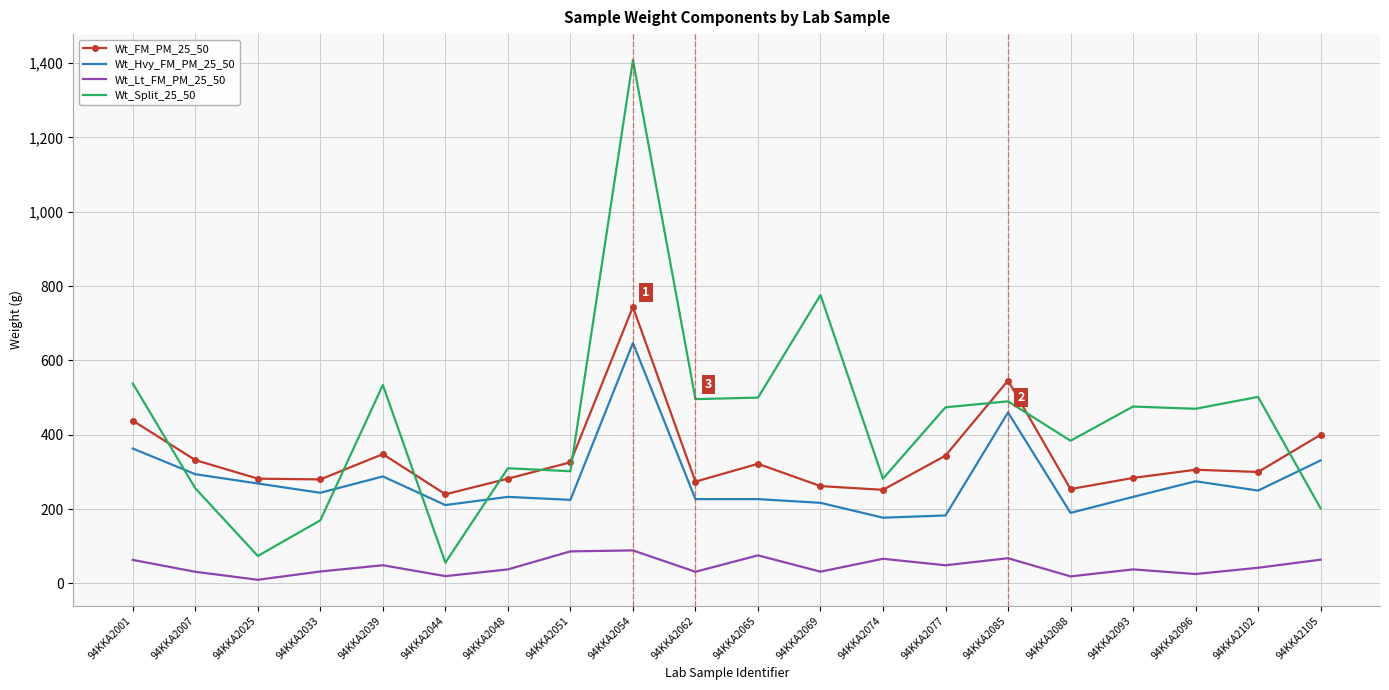

At 94KKA2102, list the series in order from largest to smallest.

Wt_Split_25_50, Wt_FM_PM_25_50, Wt_Hvy_FM_PM_25_50, Wt_Lt_FM_PM_25_50